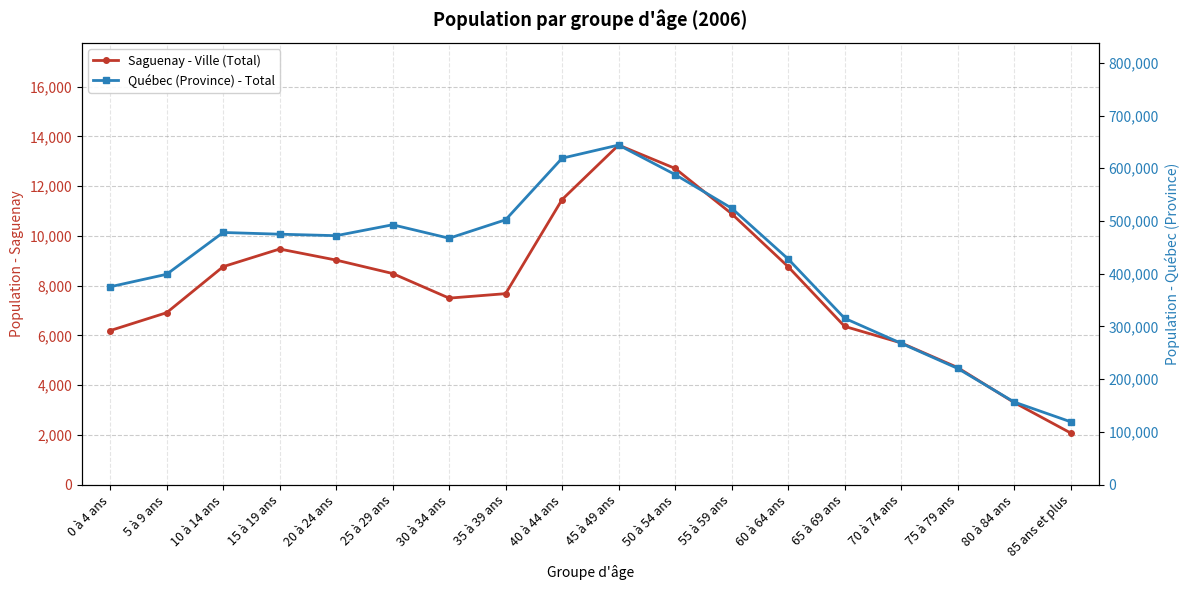

List the series in order of their peak value, lowest first.

Saguenay - Total, Québec - Total